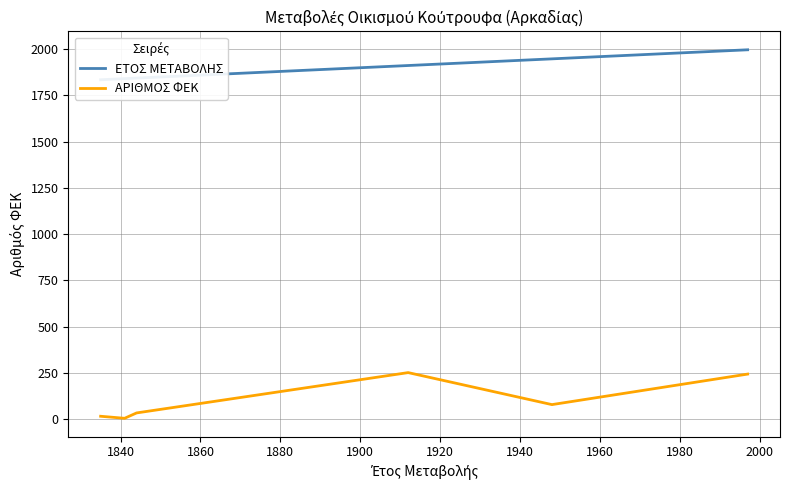

What are all the series names shown in the legend?

ΕΤΟΣ ΜΕΤΑΒΟΛΗΣ, ΑΡΙΘΜΟΣ ΦΕΚ